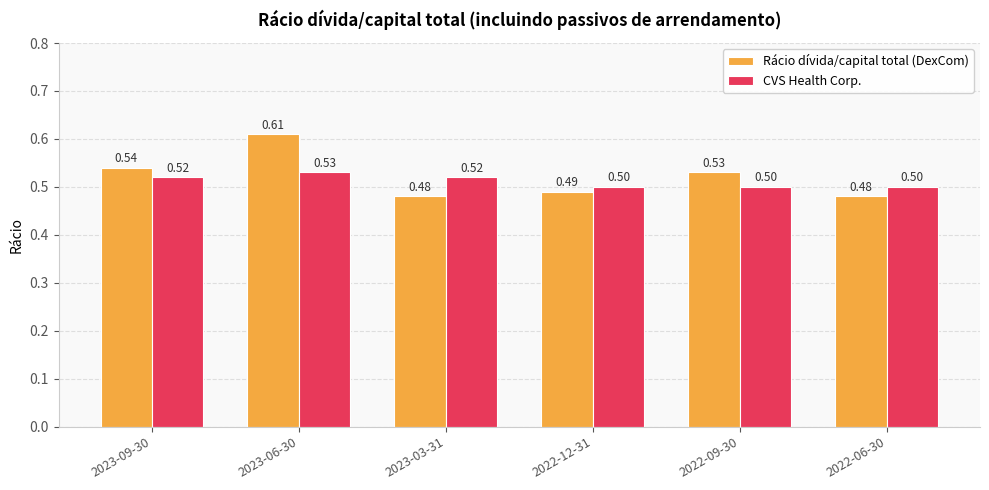

Count the Rácio dívida/capital total (DexCom) values in the range 0 to 1.

6